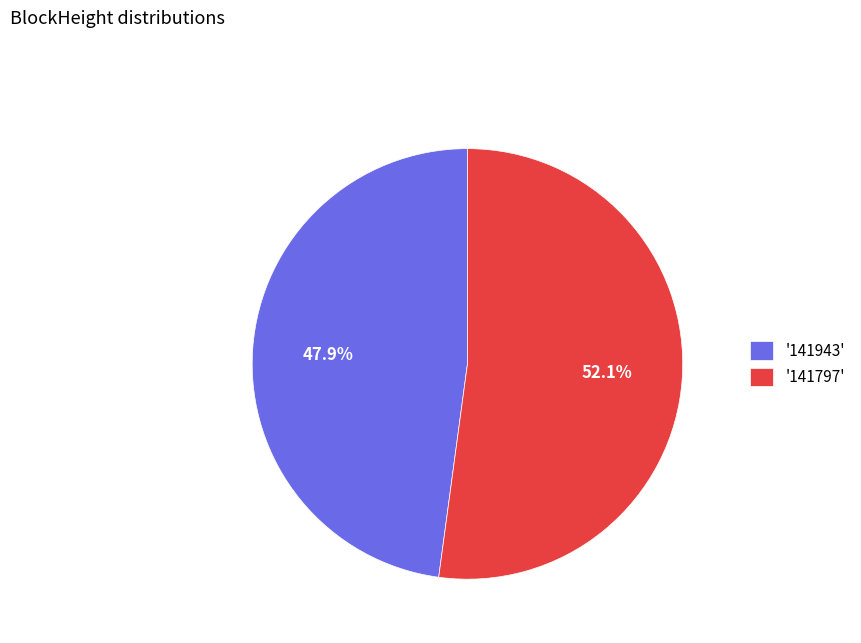

Between '141797' and '141943', which is larger?

'141797'